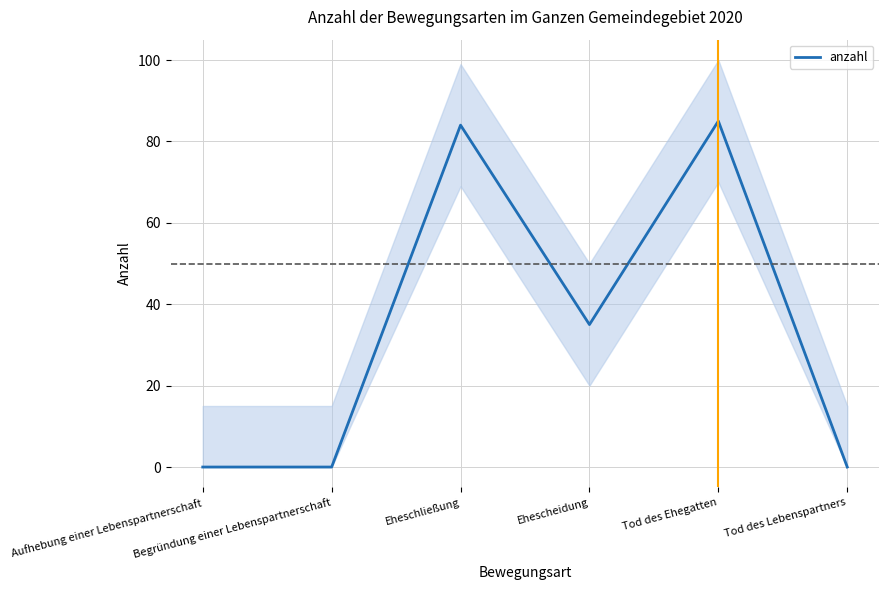

How many data points are less than 35?

3